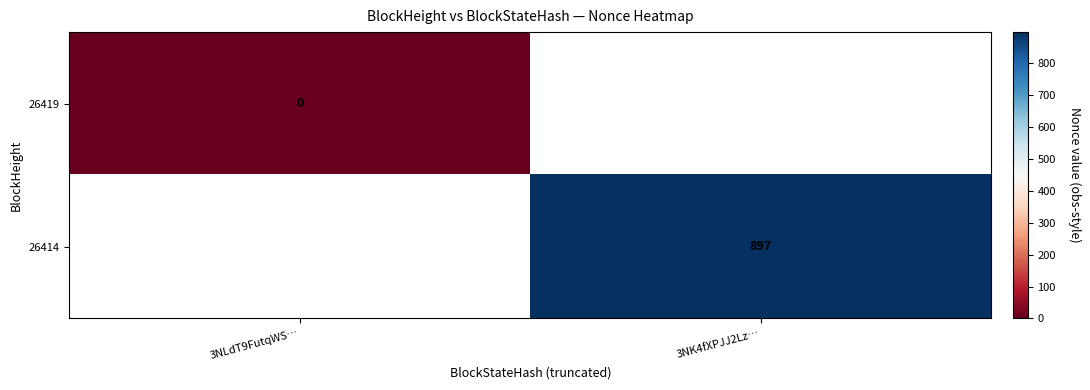

True or false: 26414 has a value of 1384 at 3NK4fXPJJ2Lz….

False